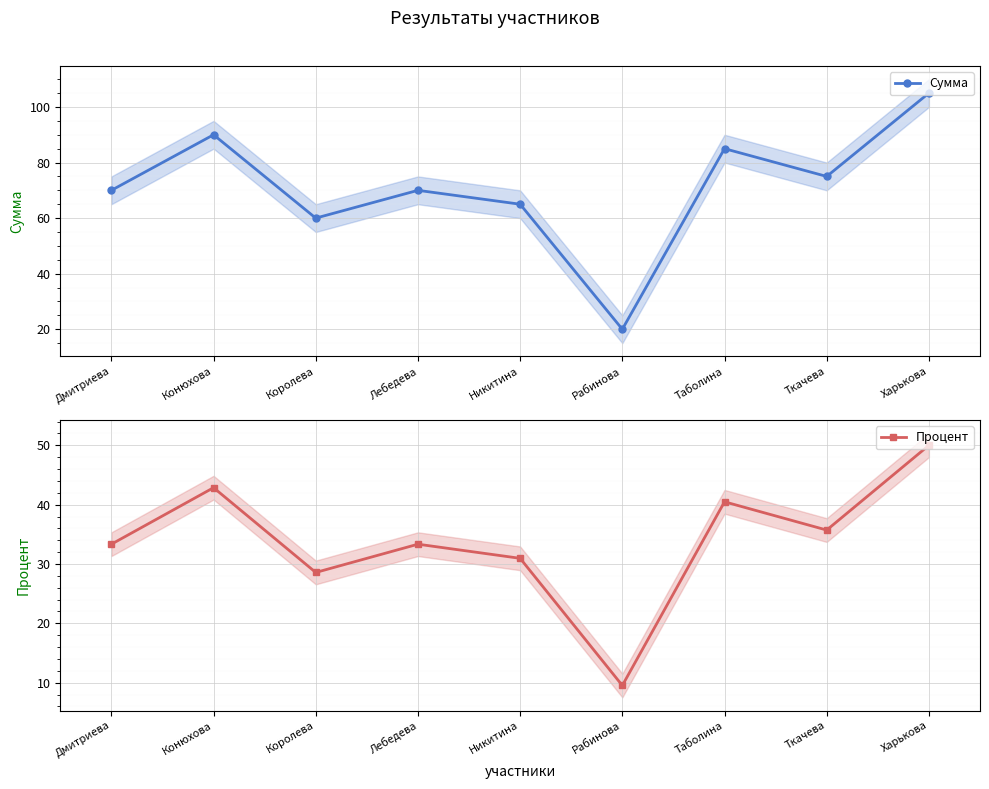

Rank the categories by Сумма value from highest to lowest.

Харькова, Конюхова, Таболина, Ткачева, Дмитриева, Лебедева, Никитина, Королева, Рабинова